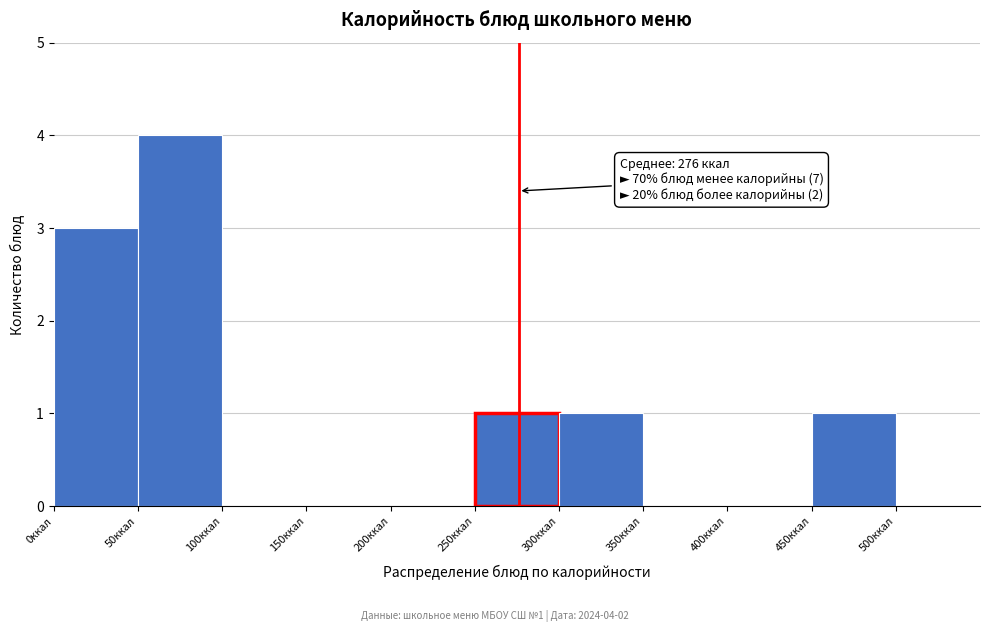

Over which range of the x-axis is the bar tallest?

50 to 100